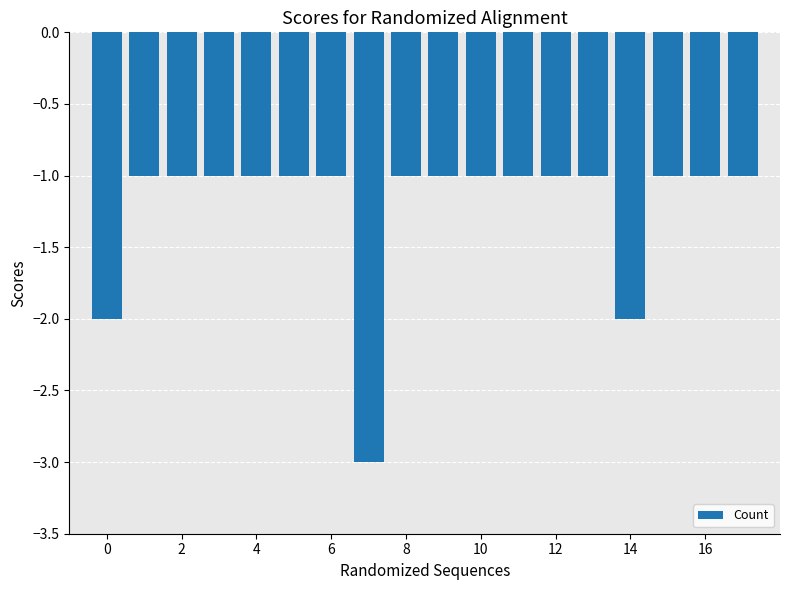

What is the value of the 10th bar from the left?

-1